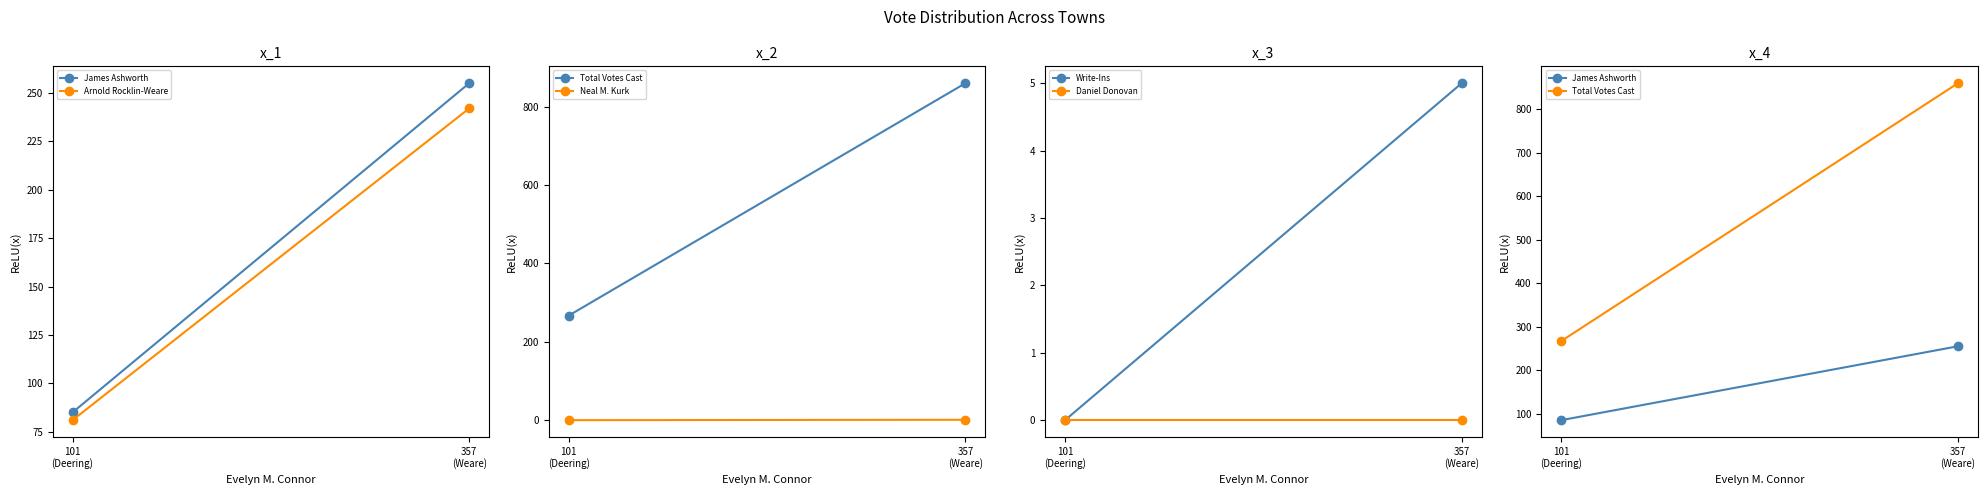

What is the difference between the Write-Ins values at 357
(Weare) and 101
(Deering)?

5